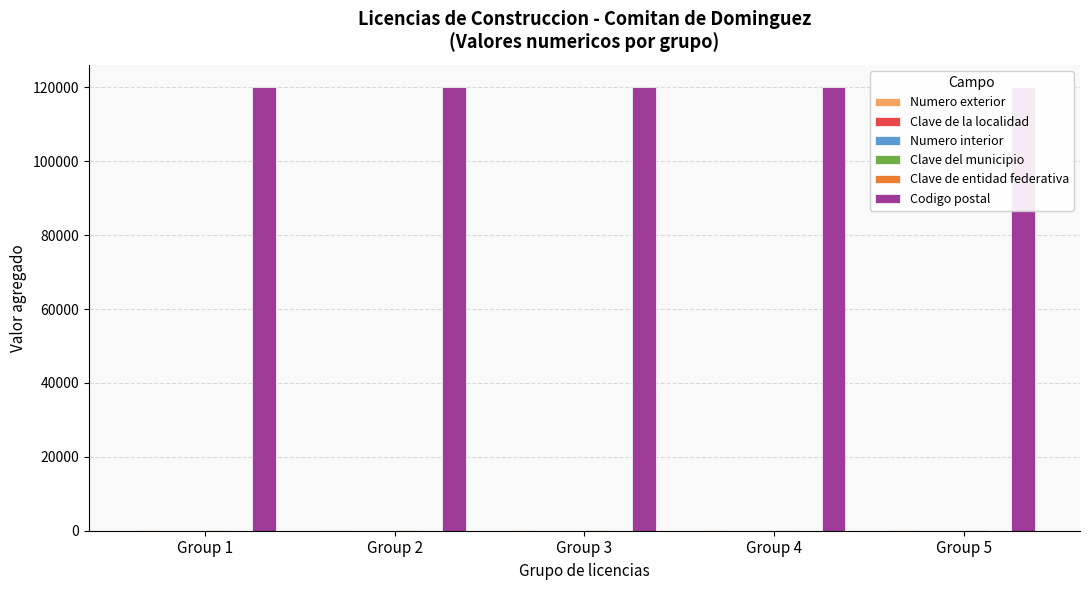

Is it true that Clave del municipio equals 76 at Group 2?

True